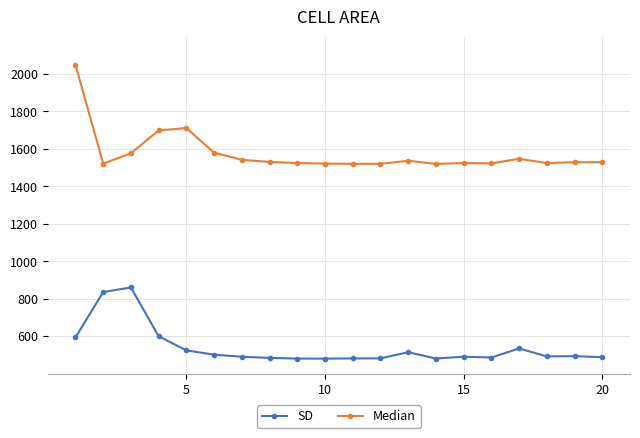

At how many categories does at least one series exceed 1437?

20